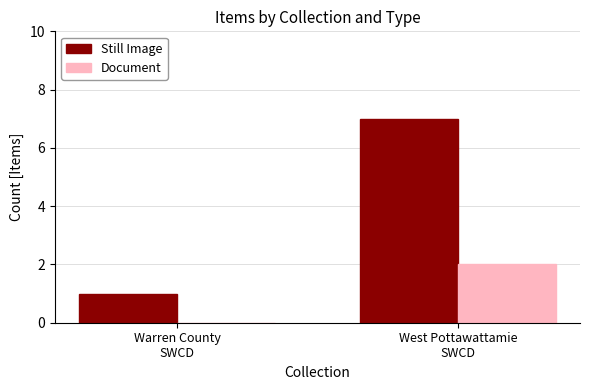

At which label is Still Image closest to 4?

Warren County
SWCD